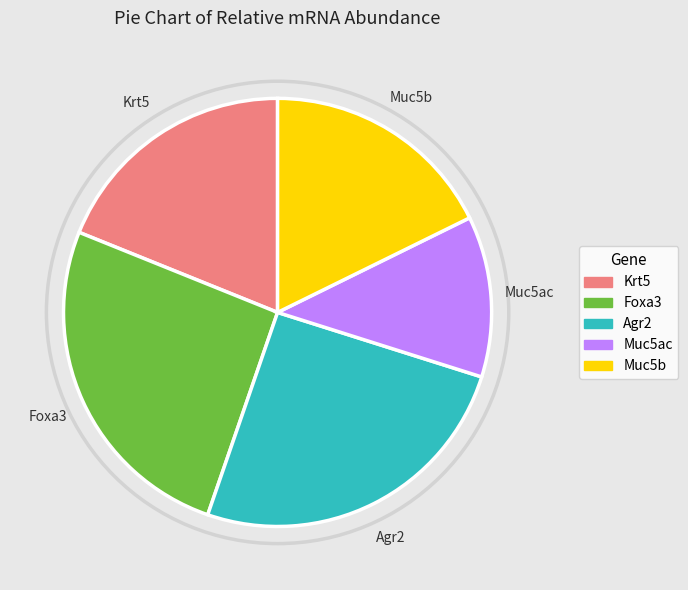

Is the sum of Krt5 and Agr2 greater than half?

No